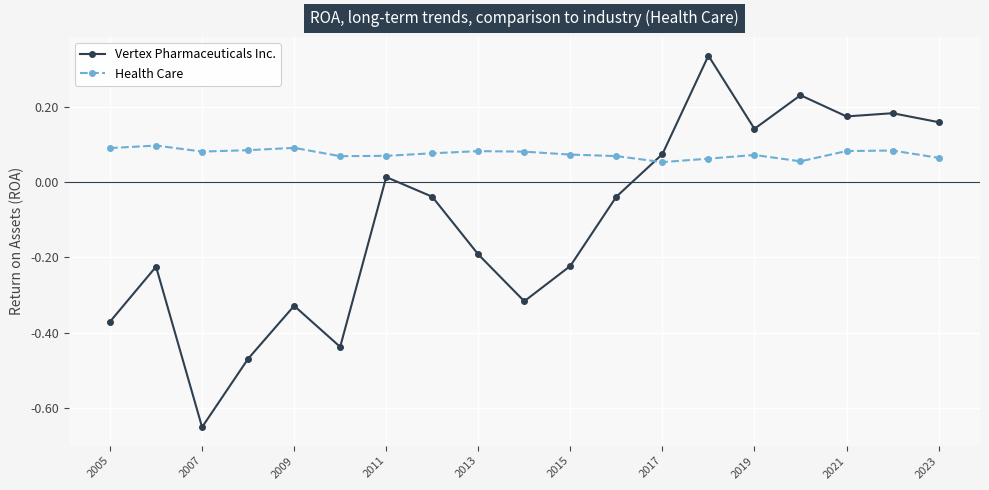

Is this an area chart (filled region under the line)?

No